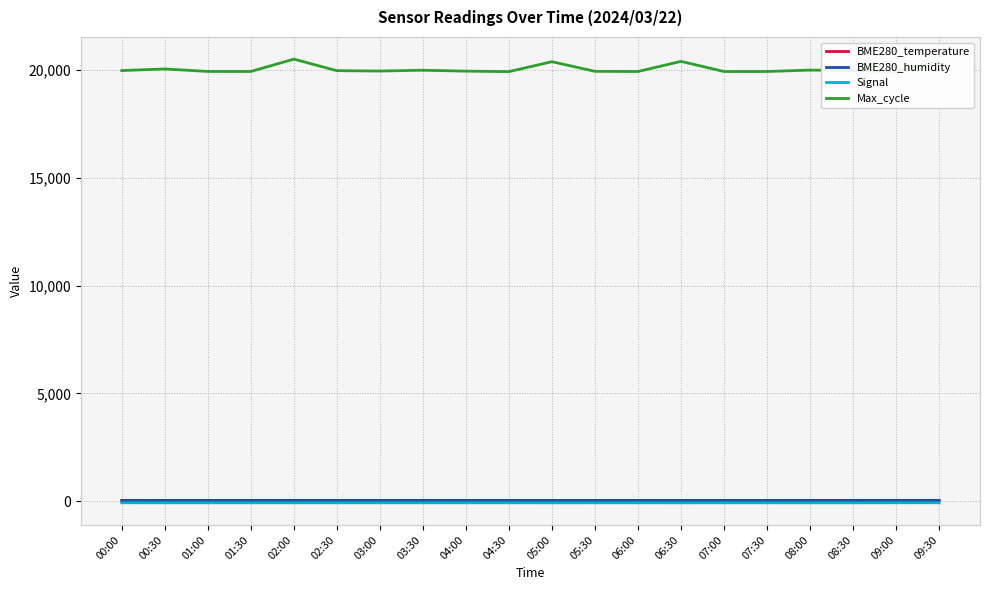

True or false: BME280_temperature and Signal intersect in this chart.

False